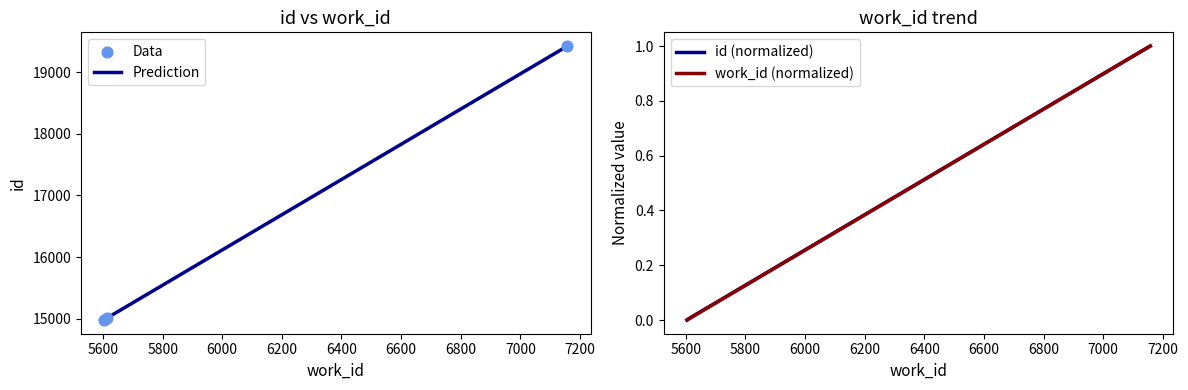

Which series contains the lowest Y value?

id (normalized)